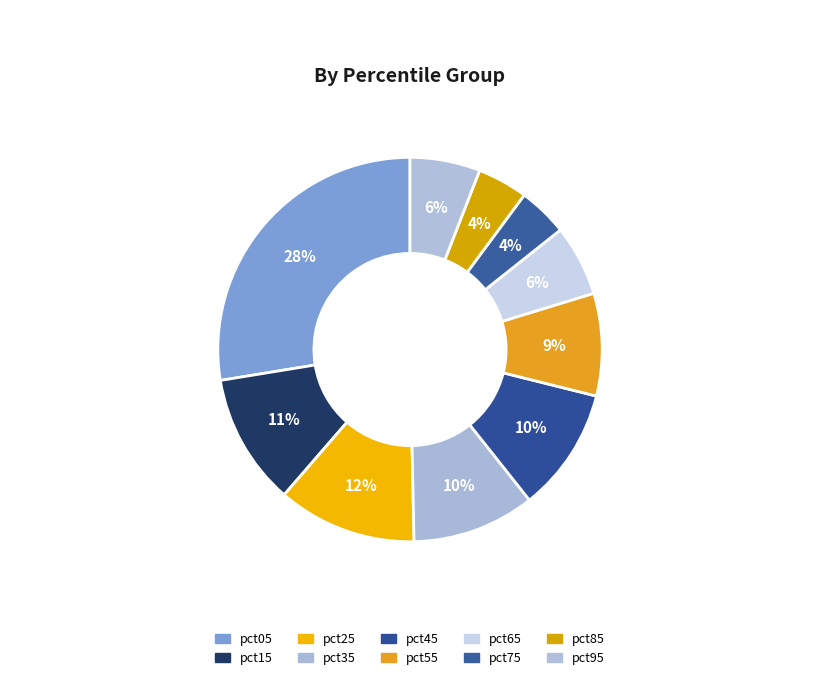

Which slice is the largest?

pct05